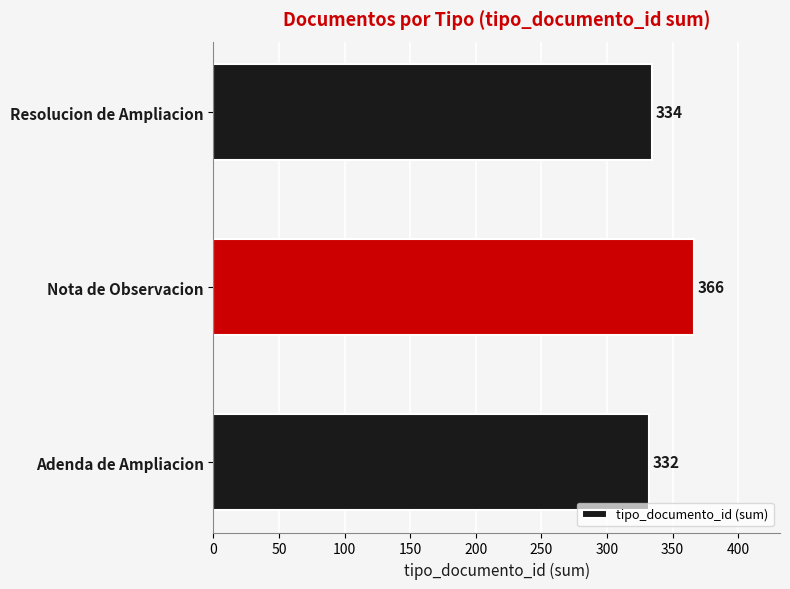

At which label is the value closest to 349?

Resolucion de Ampliacion